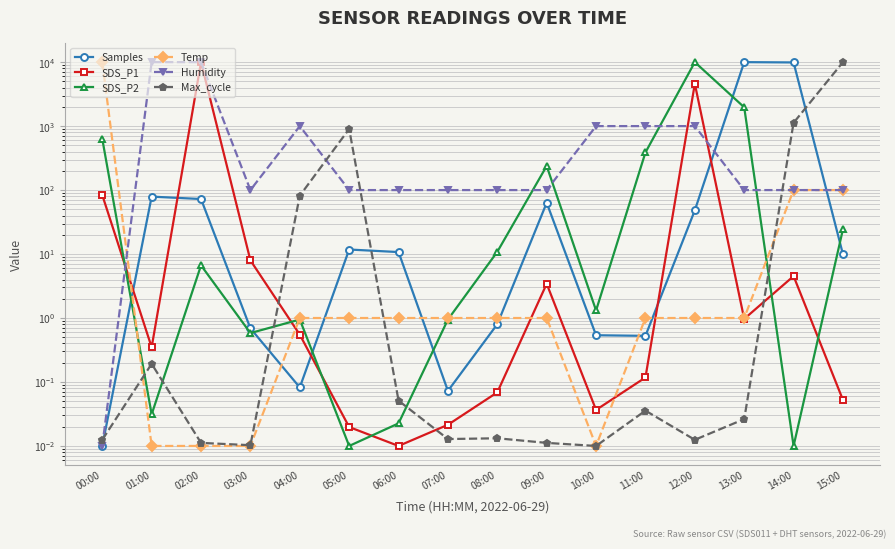

At which label does SDS_P2 reach its peak?

12:00